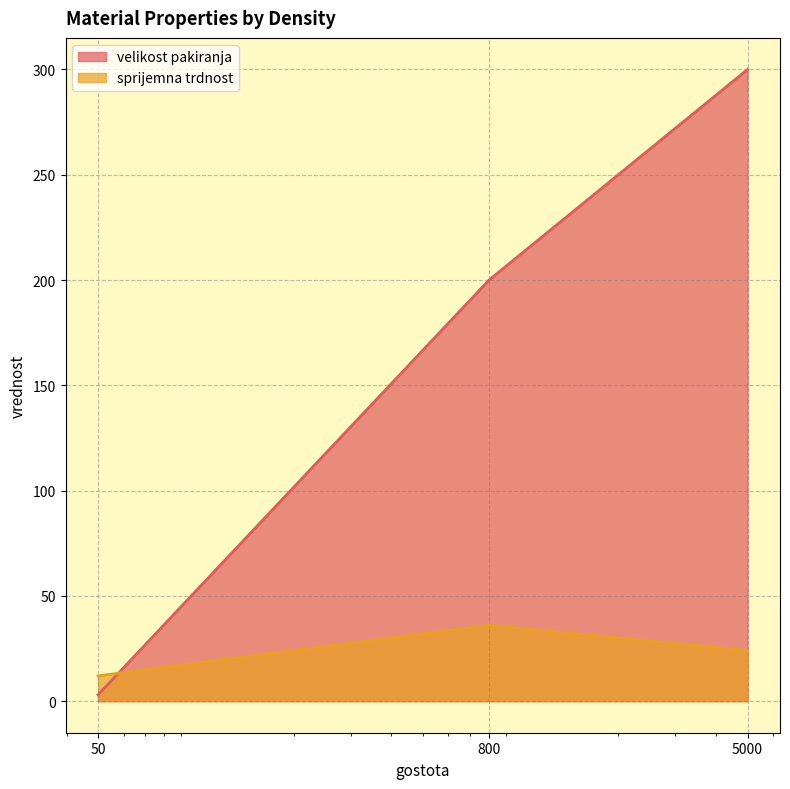

List the series in order of their peak value, highest first.

velikost pakiranja, sprijemna trdnost